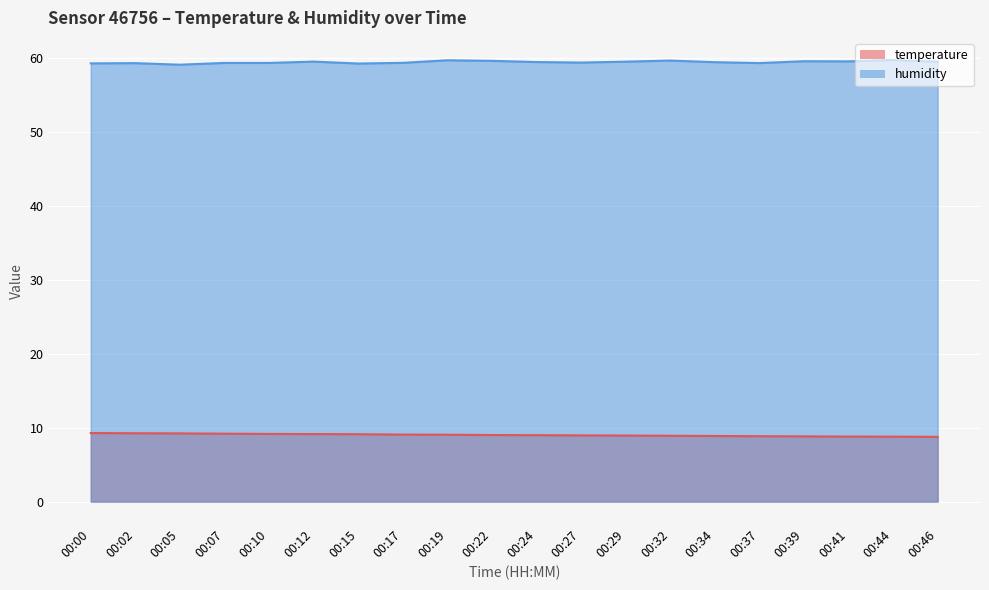

List the series in order of their peak value, lowest first.

temperature, humidity